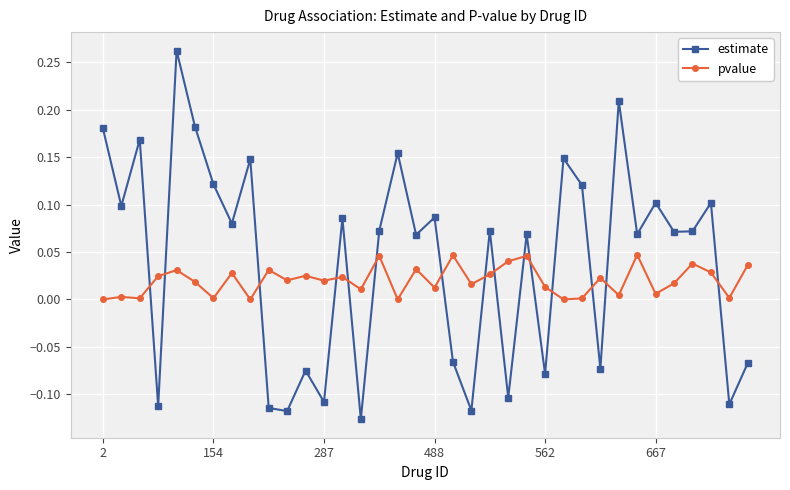

Which series has the largest total across all categories?

estimate